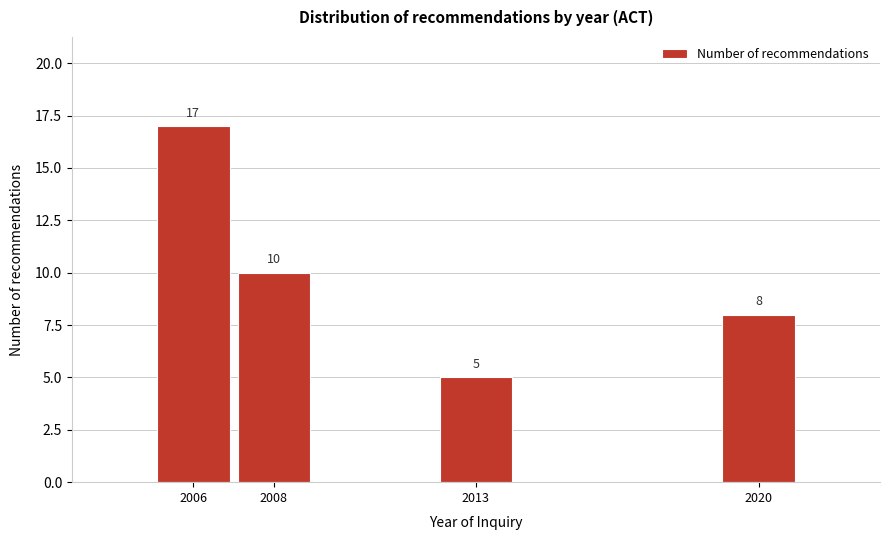

Reading left to right, list all the values displayed in this chart.

2006=17	2008=10	2013=5	2020=8